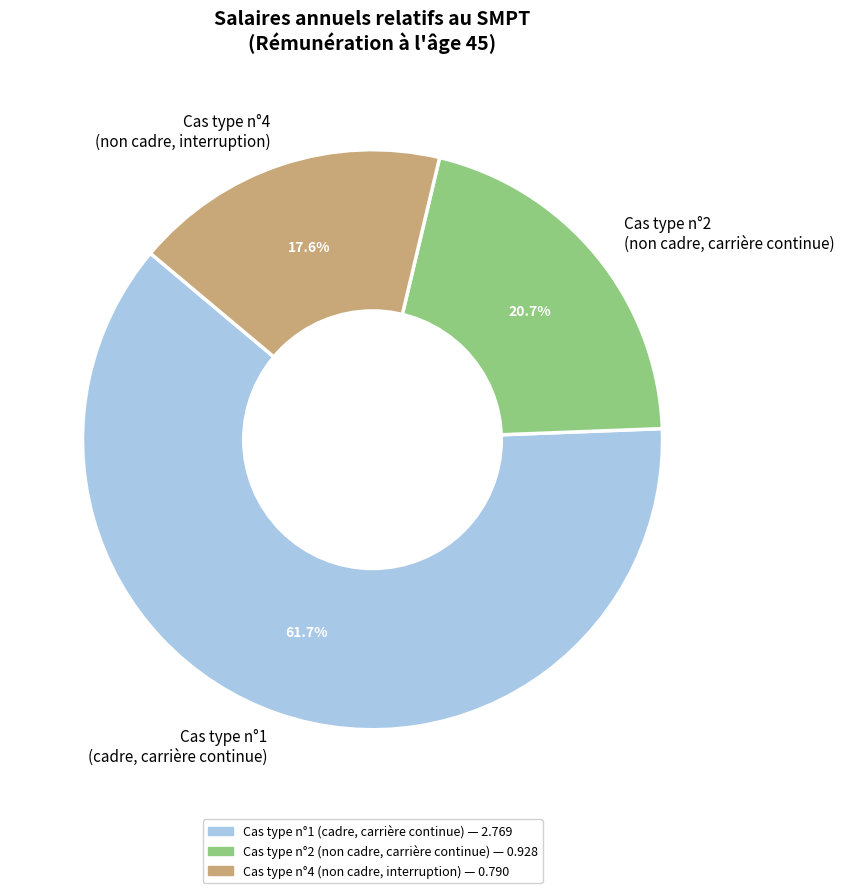

Which category accounts for the majority?

Cas type n°1 (cadre, carrière continue)